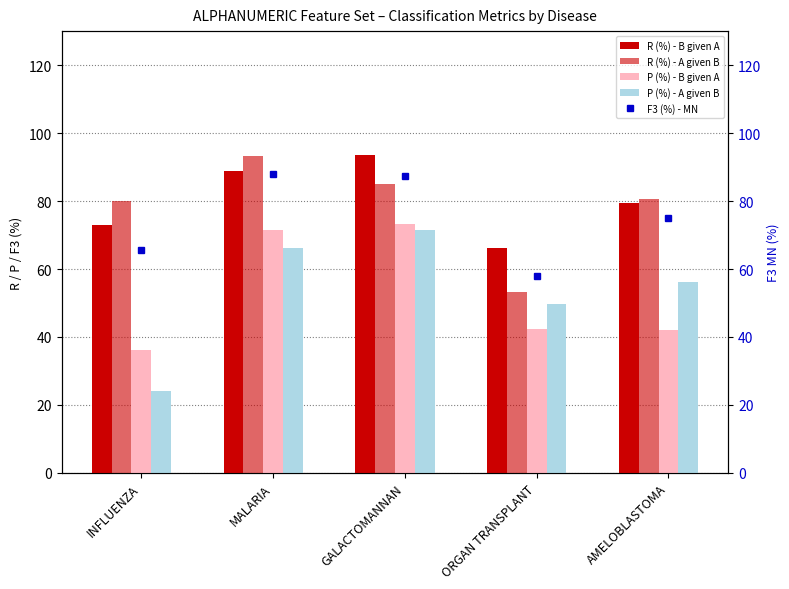

Reading left to right, transcribe all the data shown in this chart.

R (%) - B given A: 73.0	88.7	93.6	66.3	79.3
R (%) - A given B: 79.9	93.3	85.1	53.3	80.7
P (%) - B given A: 36.2	71.4	73.3	42.5	42.2
P (%) - A given B: 24.0	66.1	71.4	49.6	56.1
F3 (%) - MN: 65.5	88.1	87.3	57.8	75.1